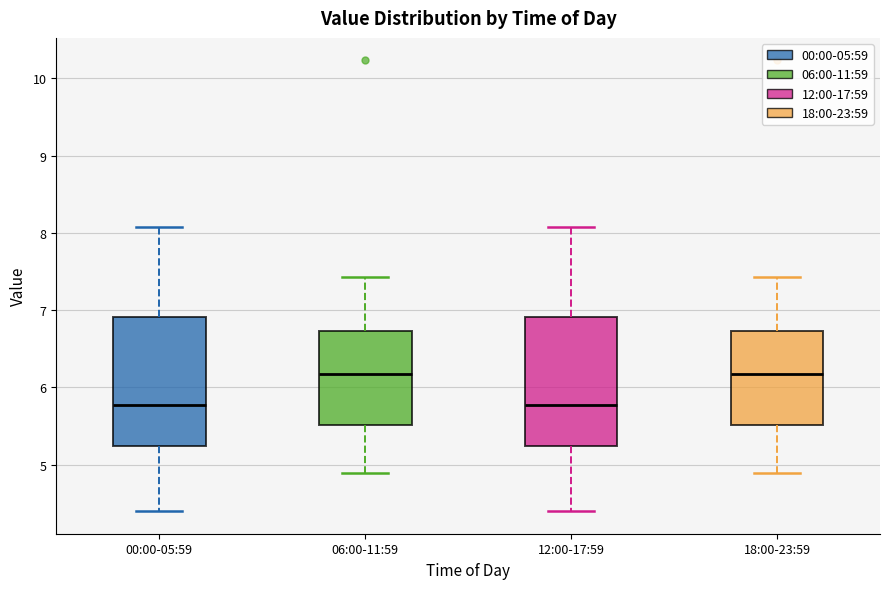

Where does the lower whisker of the box for 00:00-05:59 end on the y-axis? The values are not printed on the chart, so give them approximately, as read against the axis.

4.4